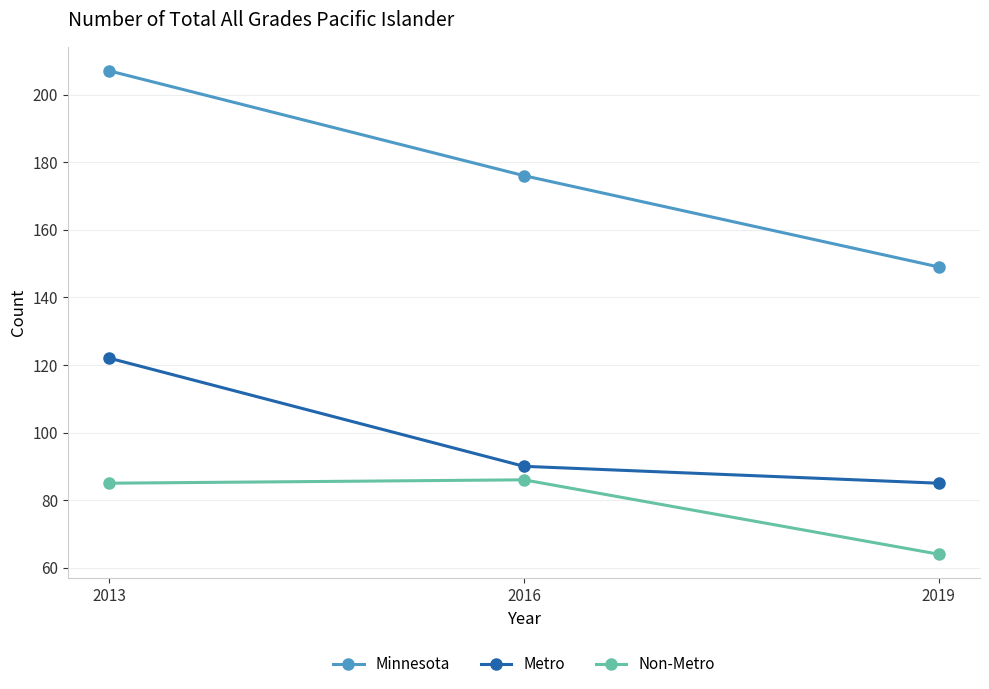

Count the number of data series in this chart.

3